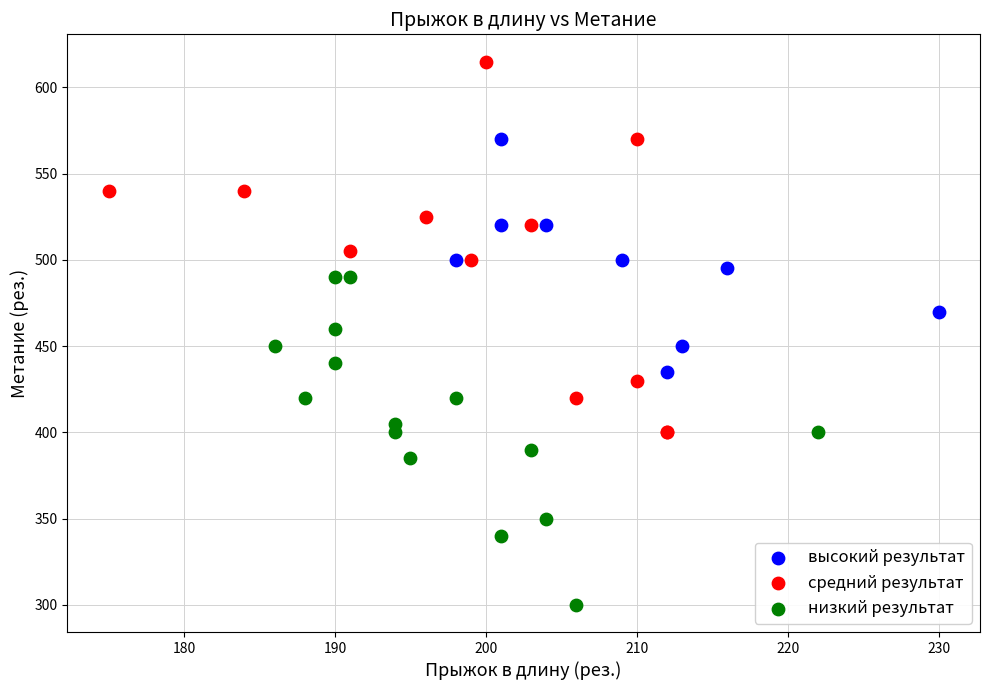

Which series has the largest Y range (max minus min)?

средний результат